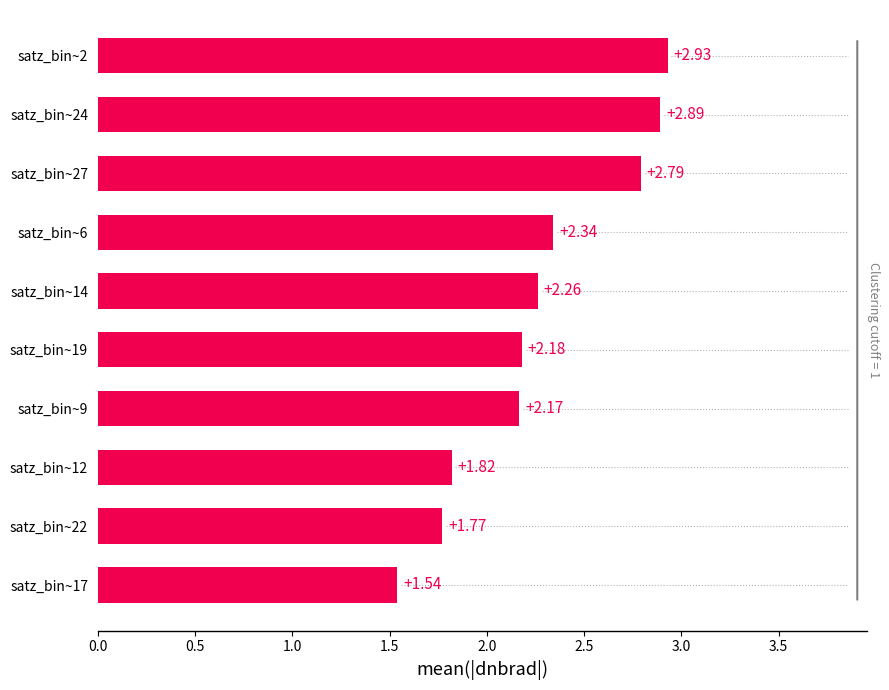

What is the change in value from satz_bin~12 to satz_bin~9?

+0.3